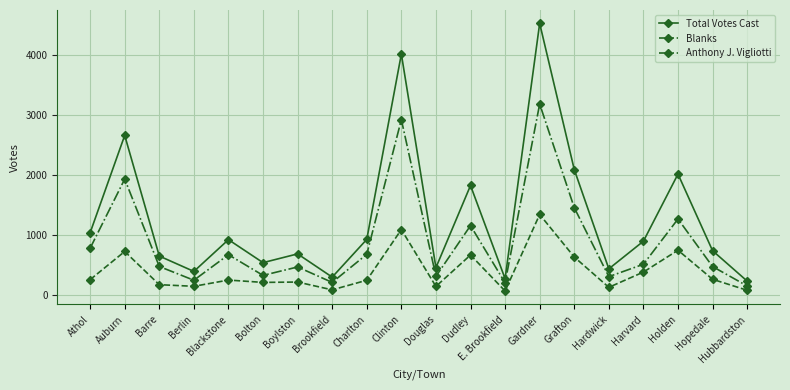

At Bolton, list the series in order from largest to smallest.

Total Votes Cast, Anthony J. Vigliotti, Blanks